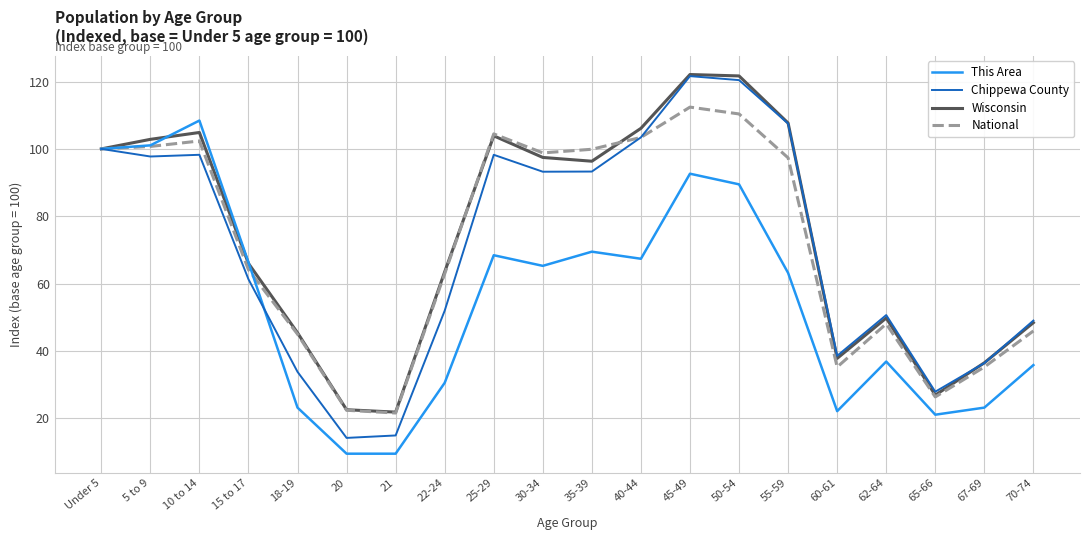

What is the total value across all series at Under 5?

400.0